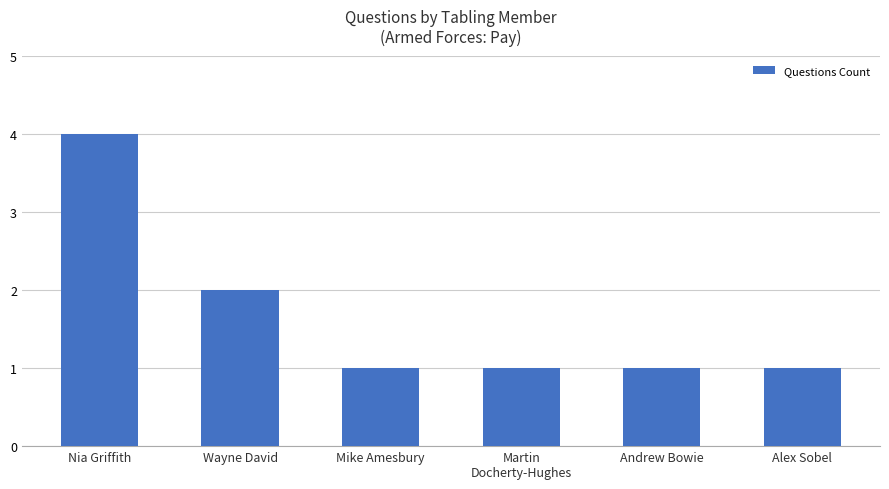

What value does the data have at Martin
Docherty-Hughes?

1